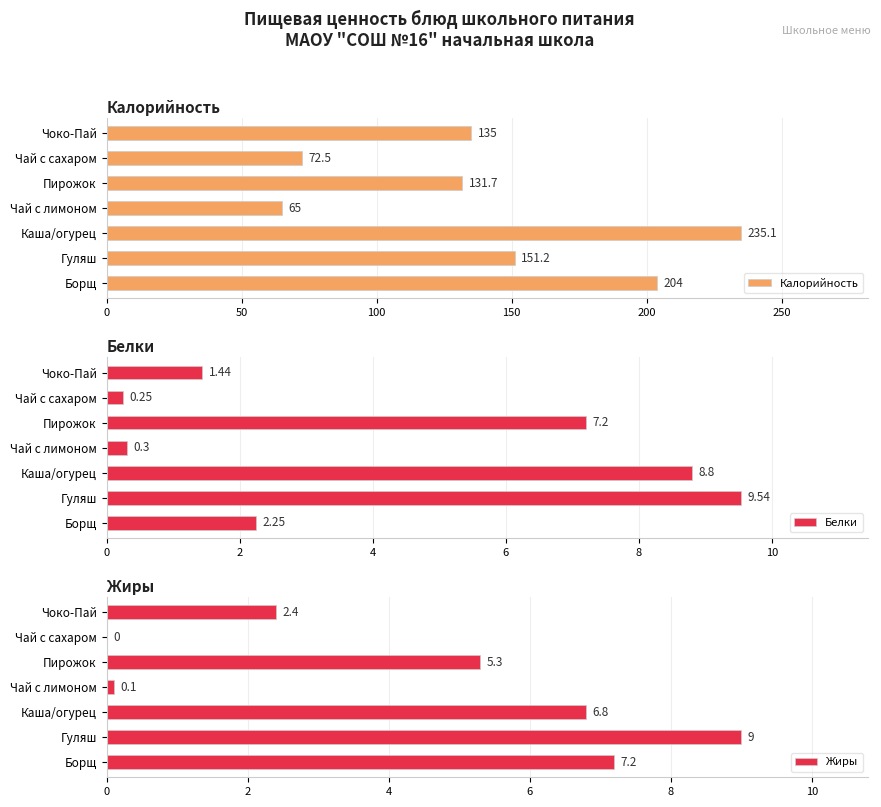

Reading right to left, transcribe all the data shown in this chart.

Калорийность: 135.0	72.5	131.7	65.0	235.1	151.2	204.0
Белки: 1.4	0.2	7.2	0.3	8.8	9.5	2.2
Жиры: 2.4	0.0	5.3	0.1	6.8	9.0	7.2